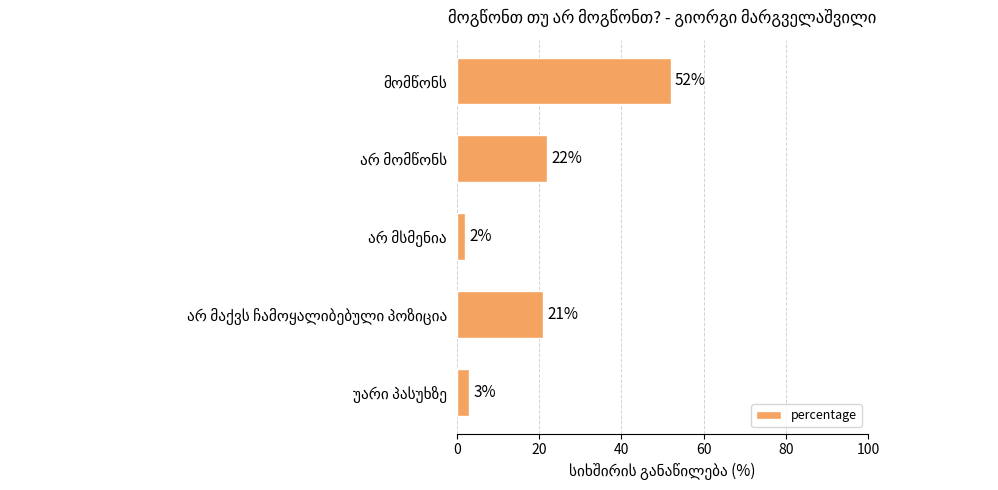

What is the maximum value shown in the chart?

52